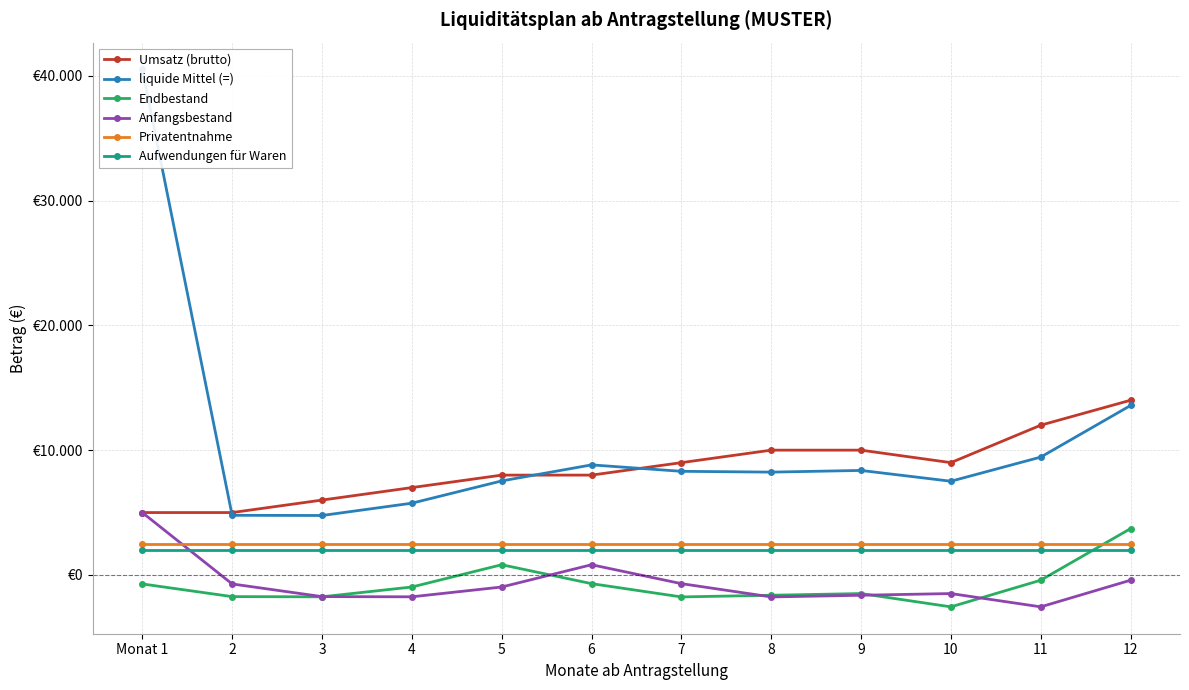

How many times do Privatentnahme and Anfangsbestand cross each other?

1